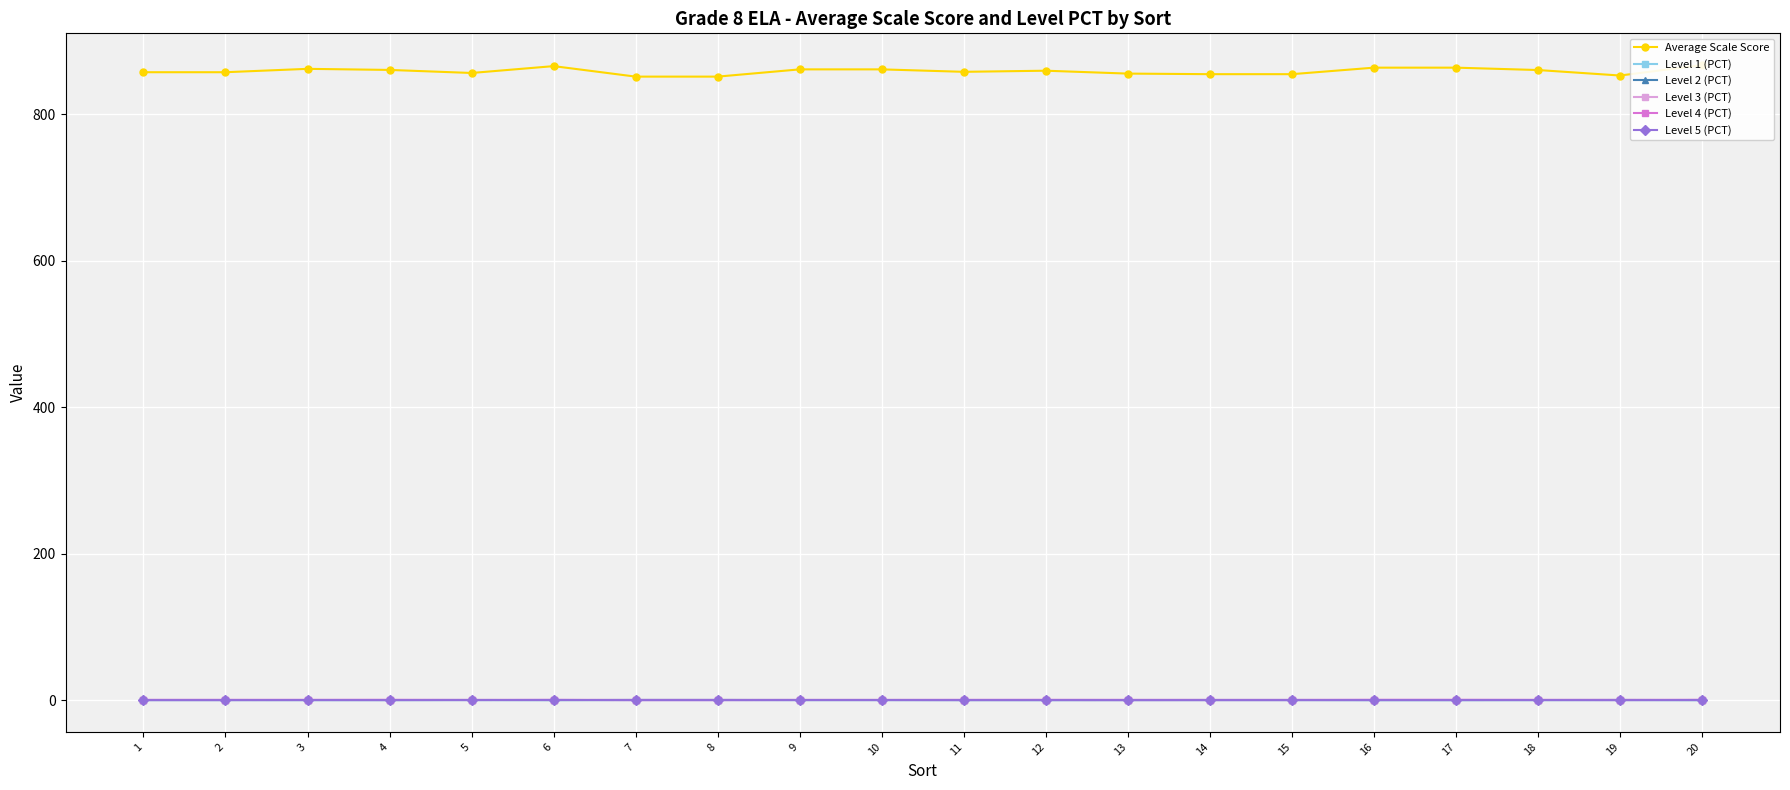

What are all the series names shown in the legend?

Average Scale Score, Level 1 (PCT), Level 2 (PCT), Level 3 (PCT), Level 4 (PCT), Level 5 (PCT)